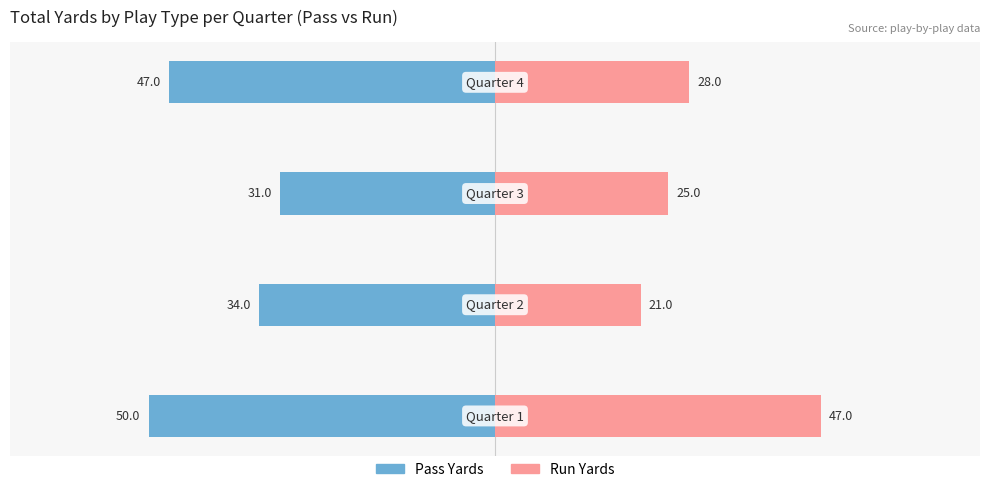

What is the sum of all Pass Yards values?

-162